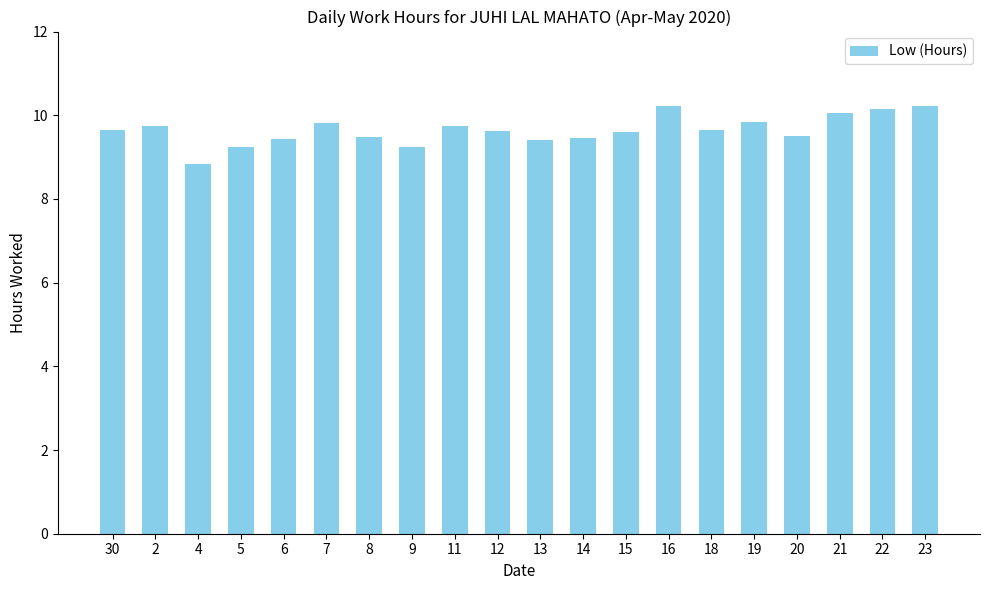

Which has a higher value, 18 or 8?

18